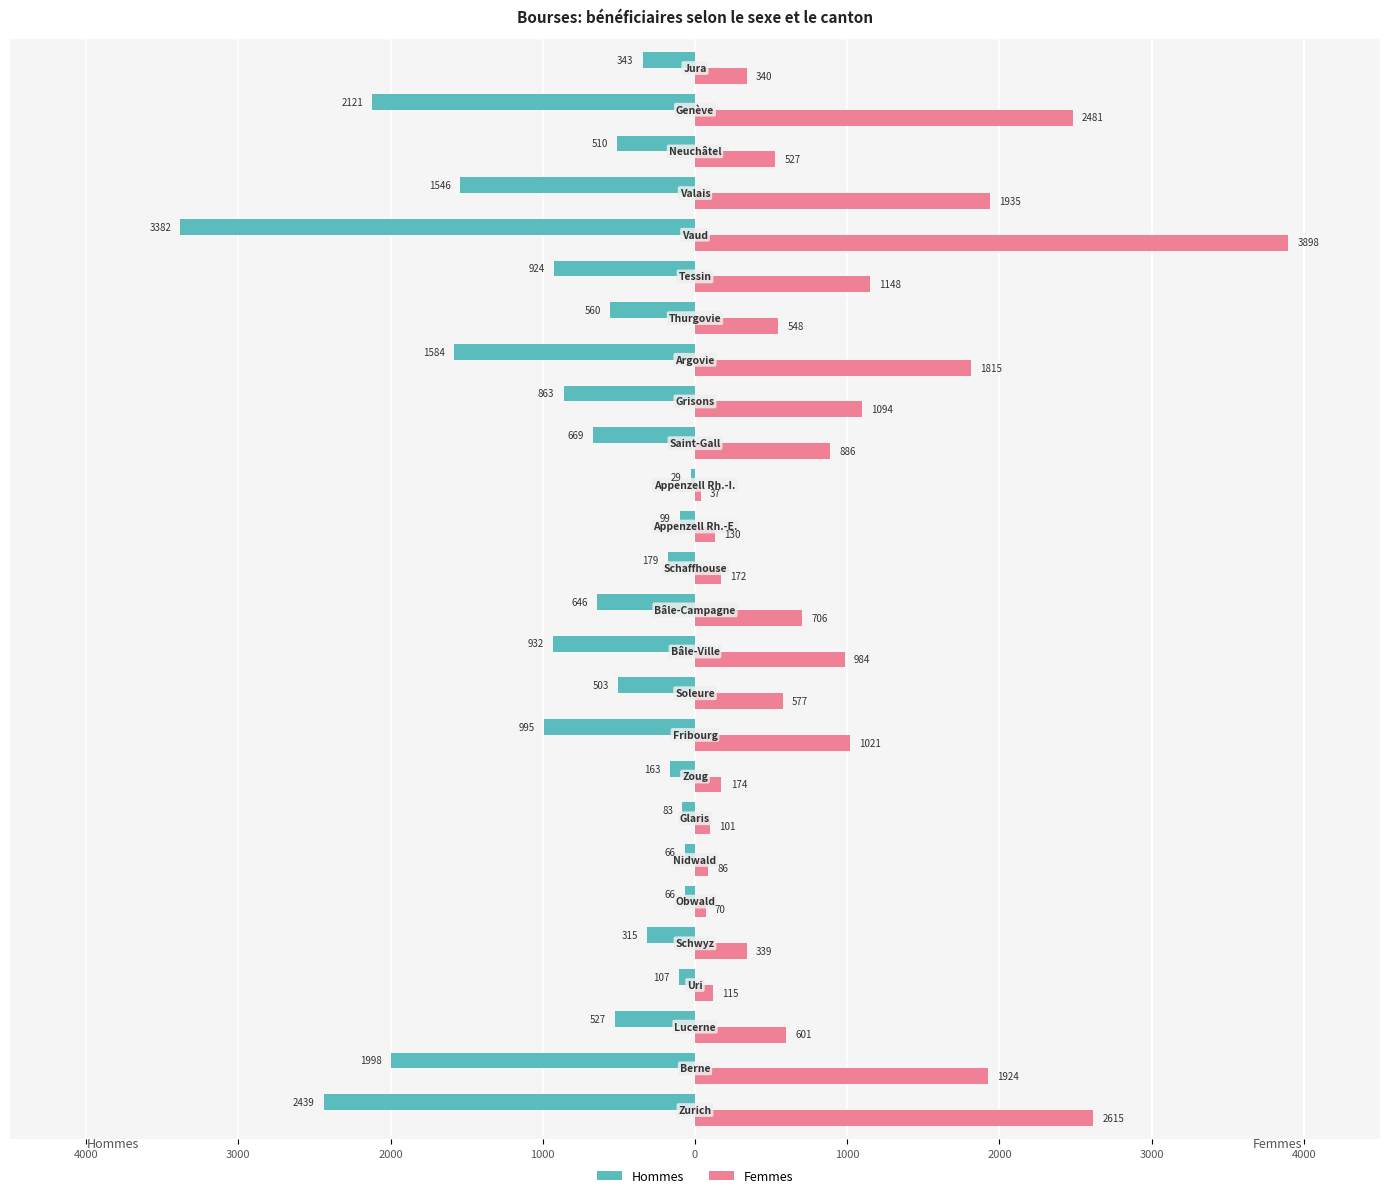

What are all the series names shown in the legend?

Hommes, Femmes